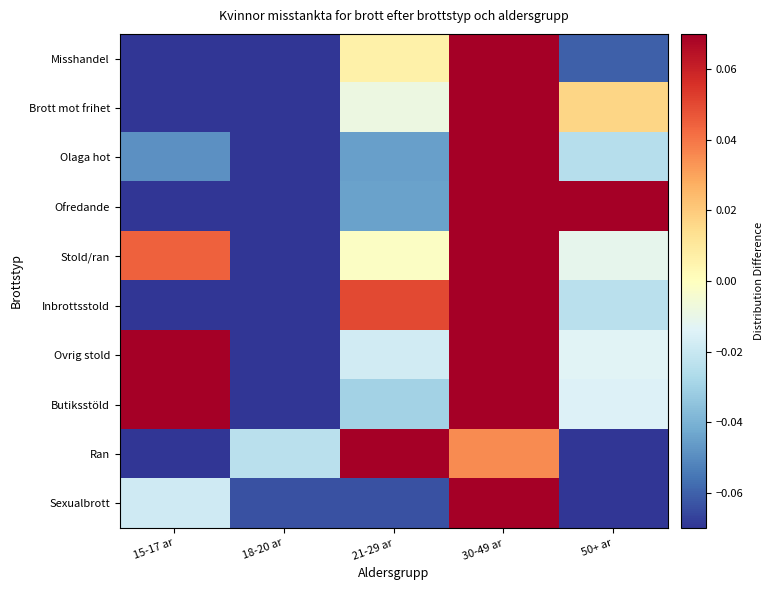

Rank the series at 50+ ar from lowest to highest value.

Ran, Sexualbrott, Misshandel, Olaga hot, Inbrottsstold, Butiksstöld, Ovrig stold, Stold/ran, Brott mot frihet, Ofredande